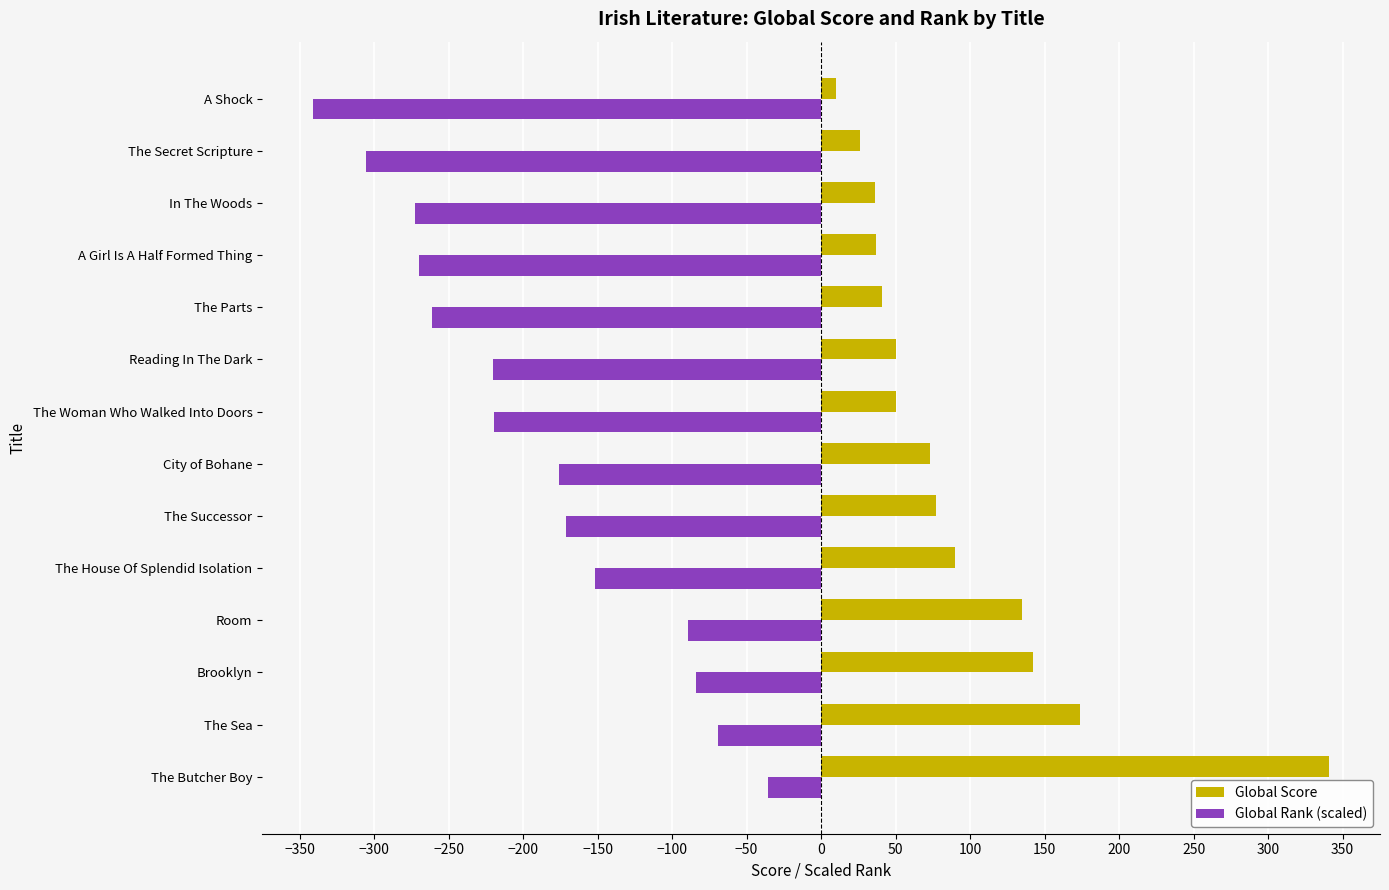

What is the difference between the maximum and minimum values in the Global Score series?

331.0